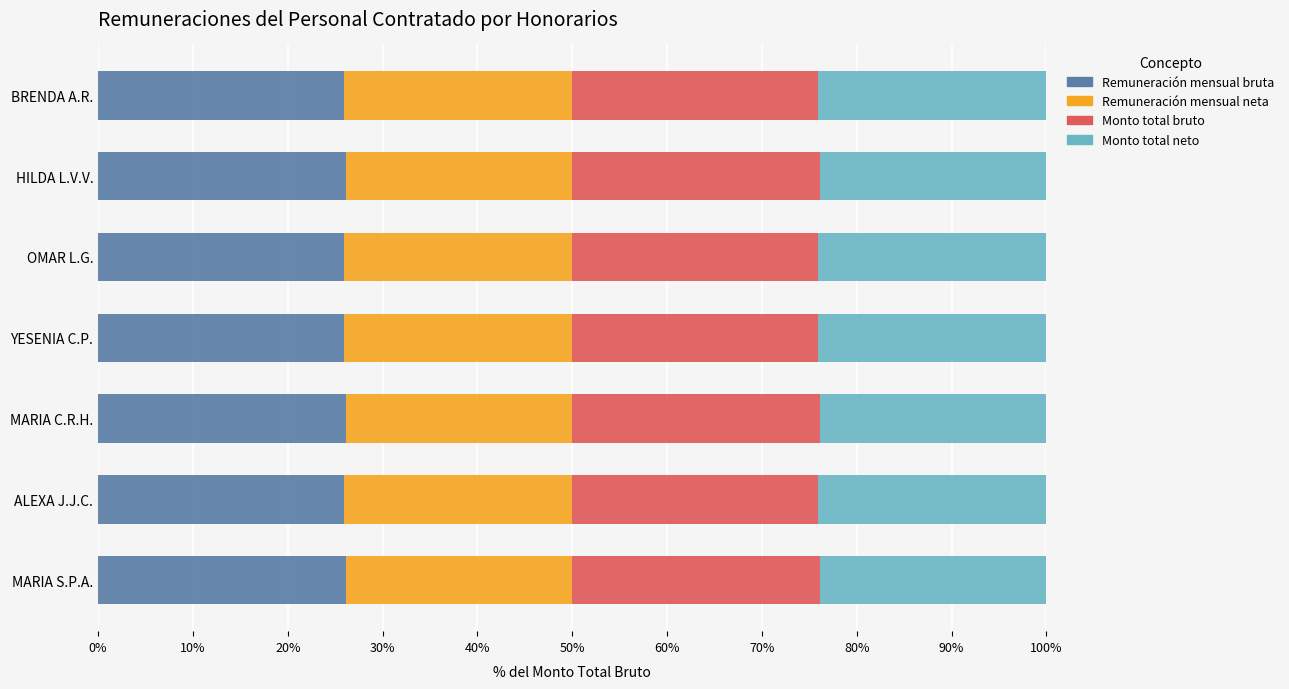

What is the maximum value for Remuneración mensual bruta?

26.2